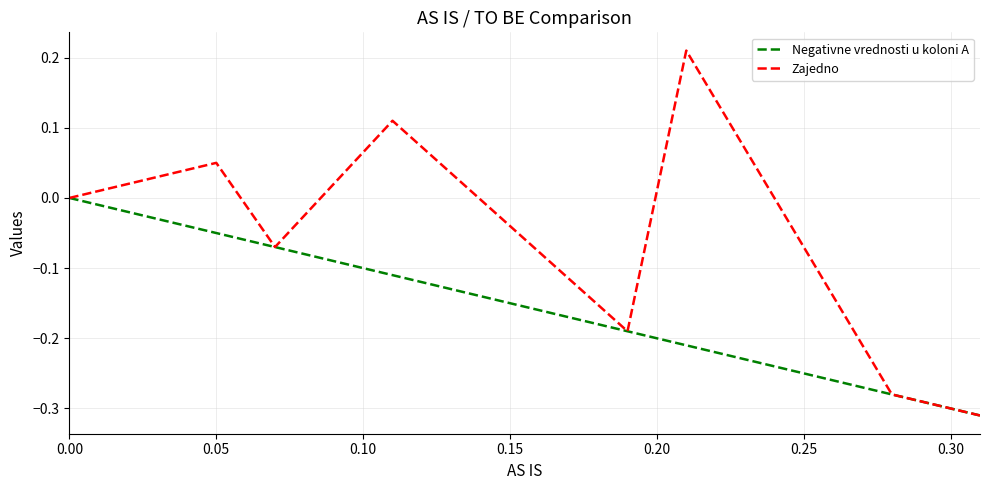

Which series has the largest total across all categories?

Zajedno